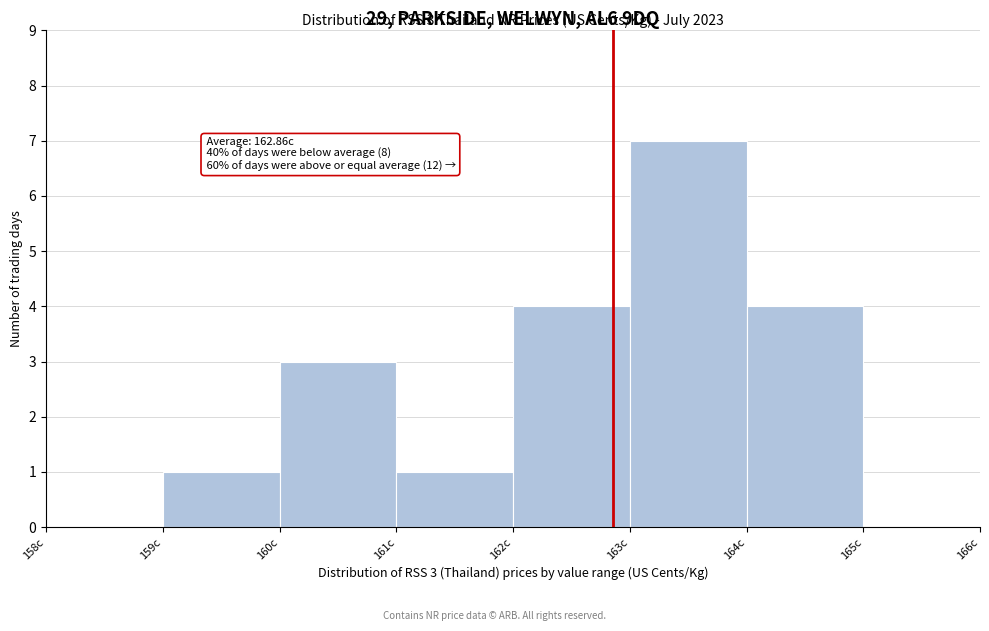

Over which range of the x-axis is the bar tallest?

163 to 164